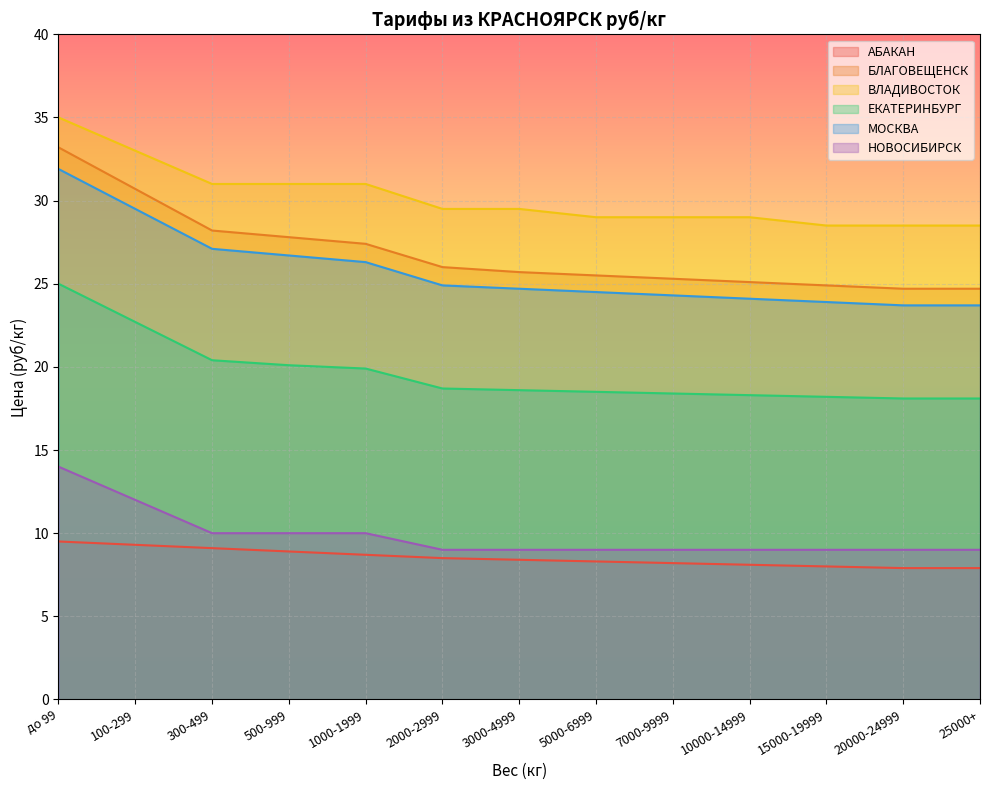

Which series has the largest range (max minus min)?

БЛАГОВЕЩЕНСК